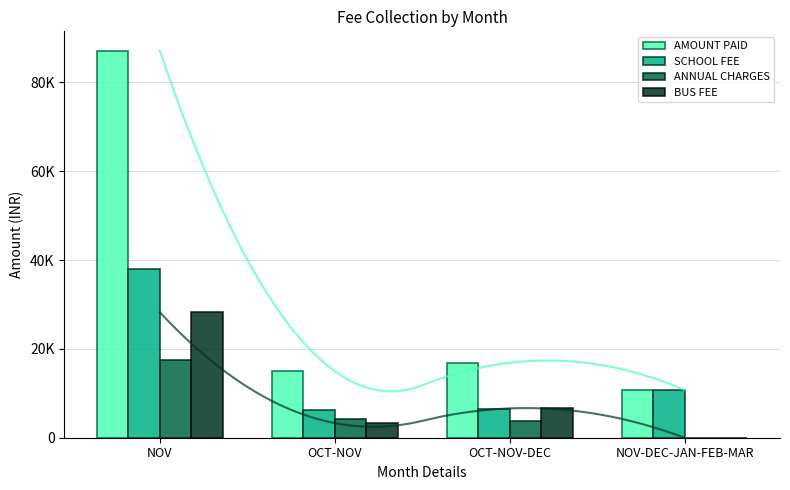

What is the label of the 4th bar from the left?

NOV-DEC-JAN-FEB-MAR